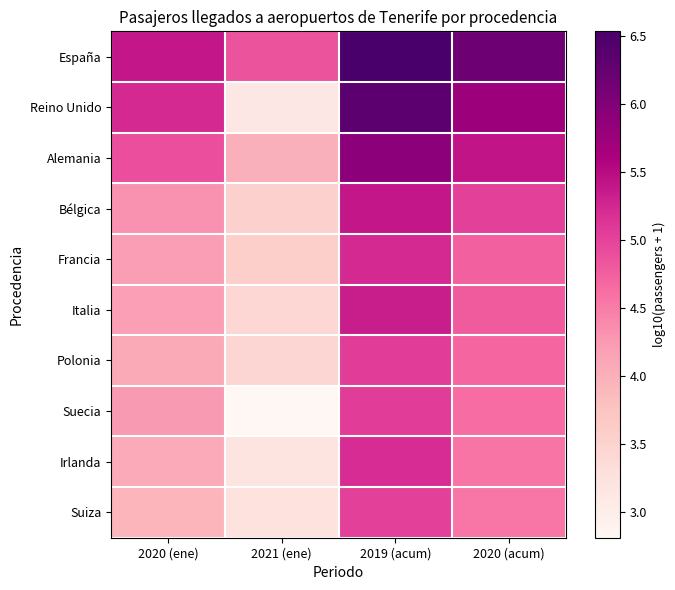

At how many categories does at least one series exceed 5?

3